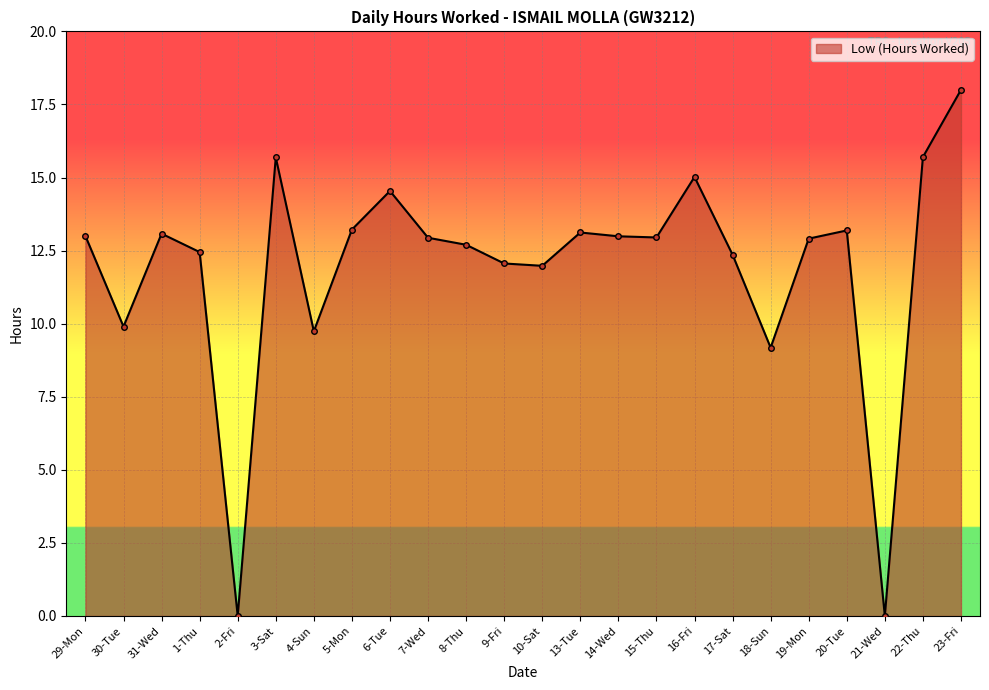

True or false: the data shows 13.2 at 5-Mon.

True